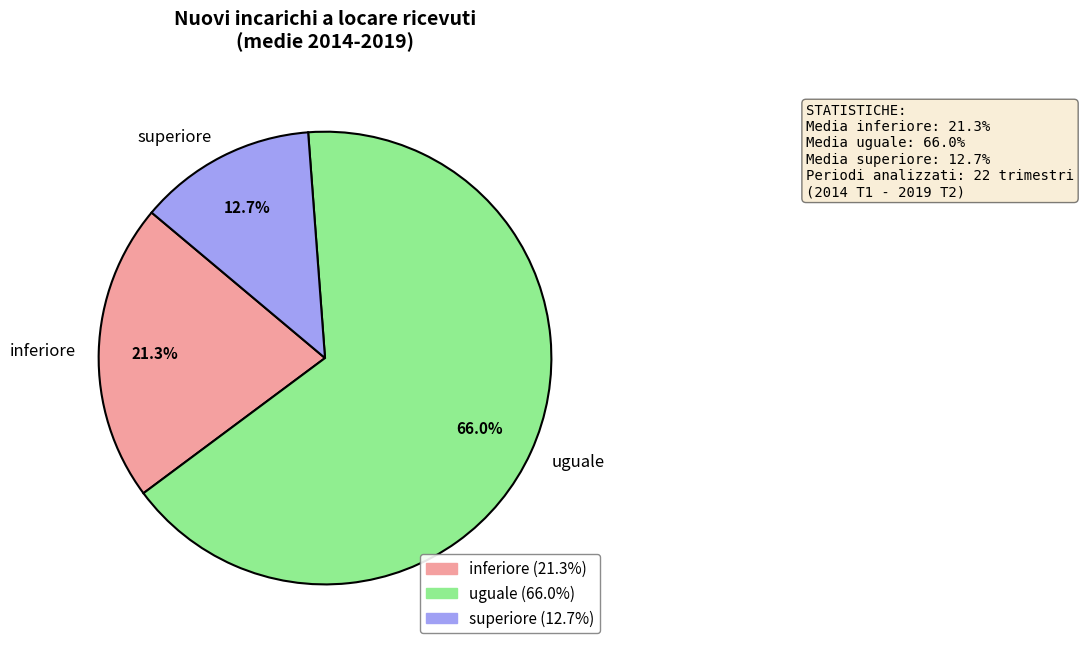

Approximately how many times larger is the value at superiore compared to inferiore?

0.6